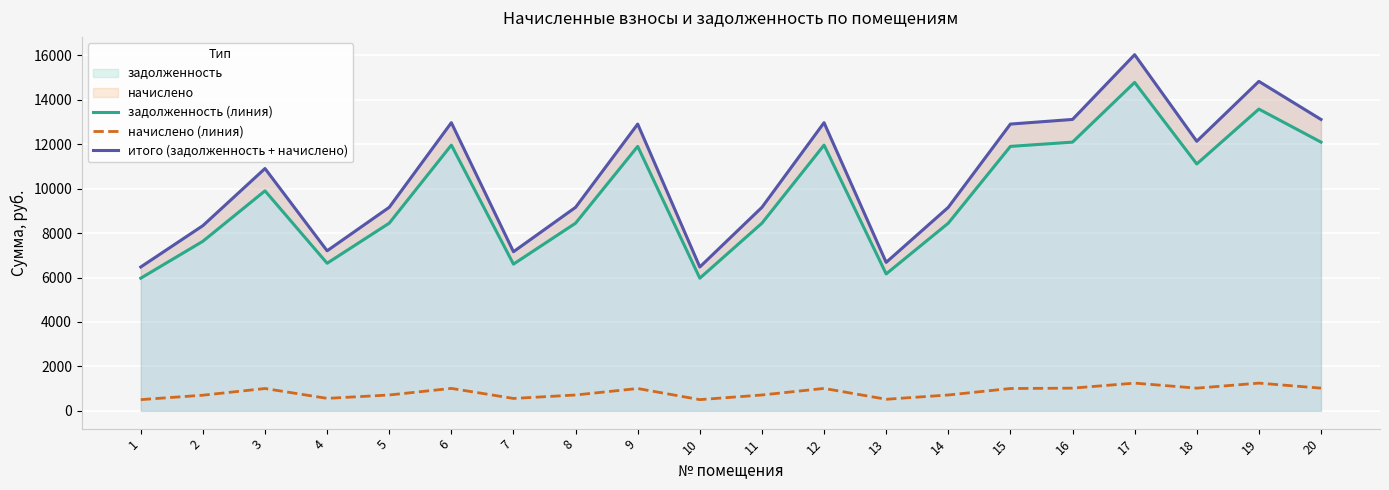

What is the approximate value of итого (задолженность + начислено) at 13?

6683.2